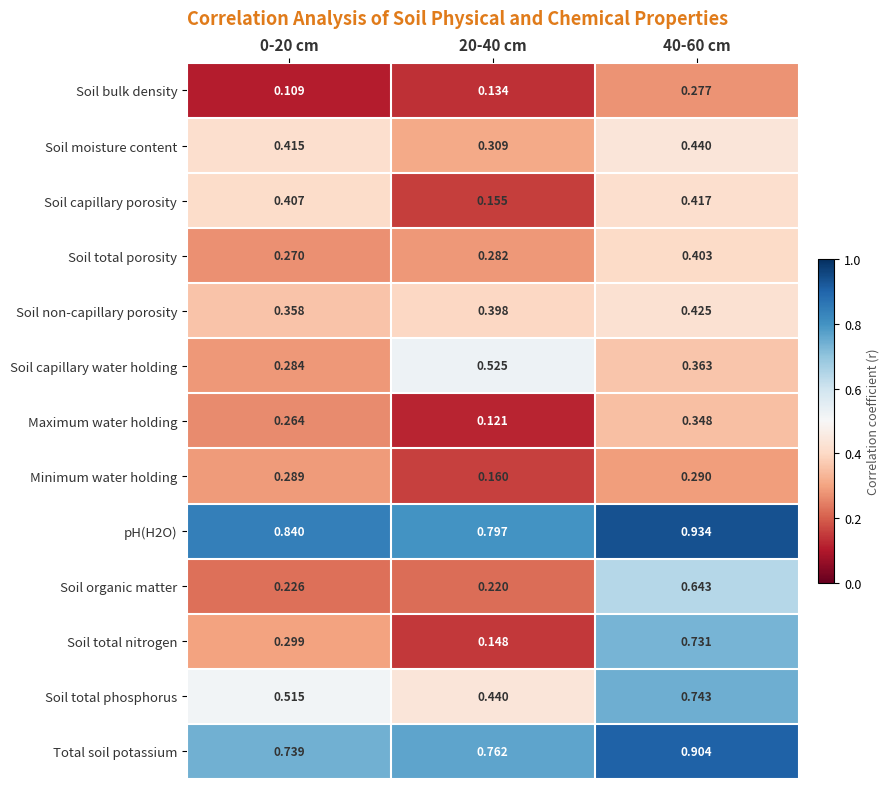

Which series has the widest spread of values?

Soil total nitrogen